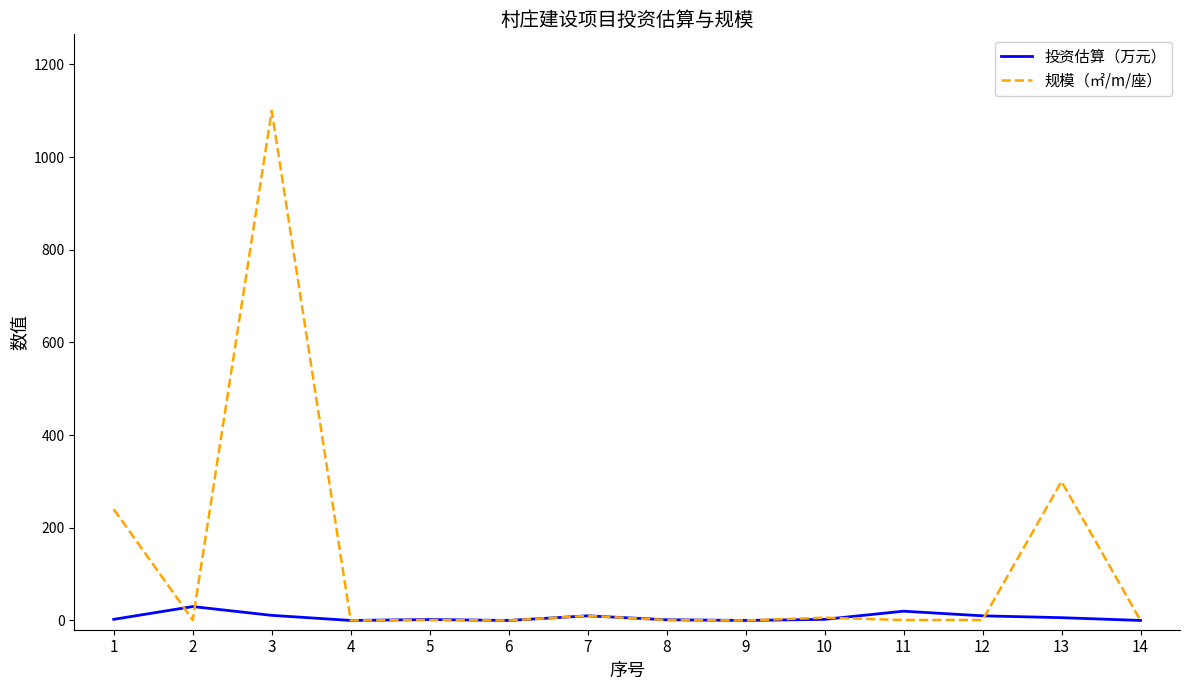

Is it true that 投资估算（万元） equals 0.0 at 9?

True